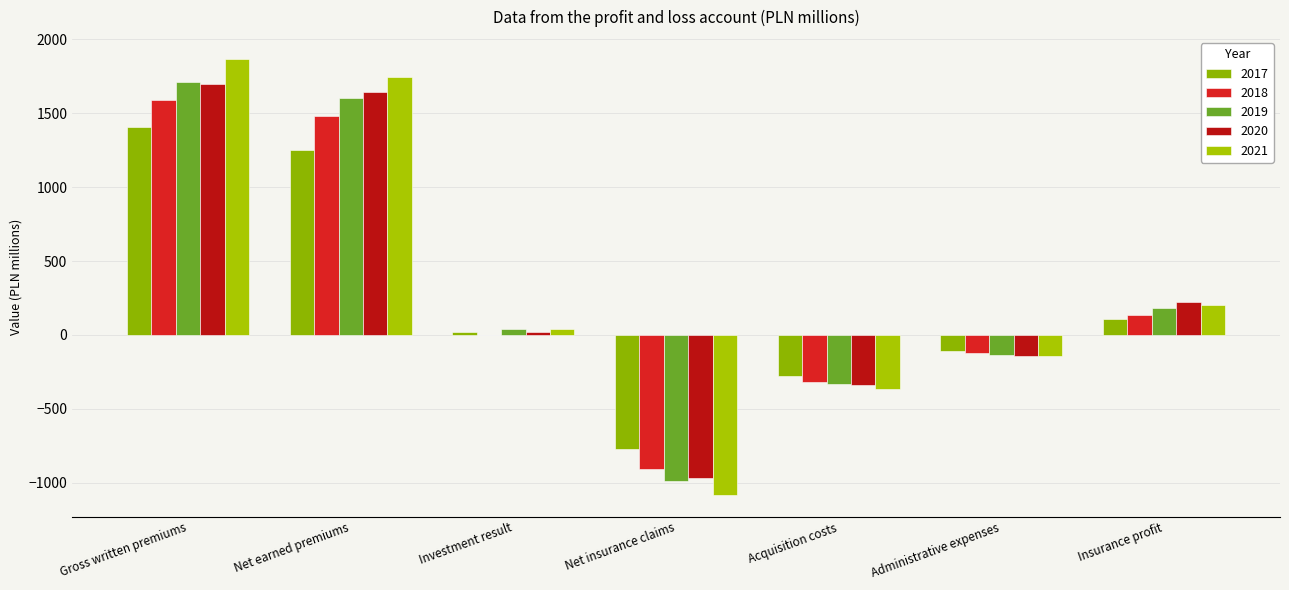

Are the bars horizontal?

No